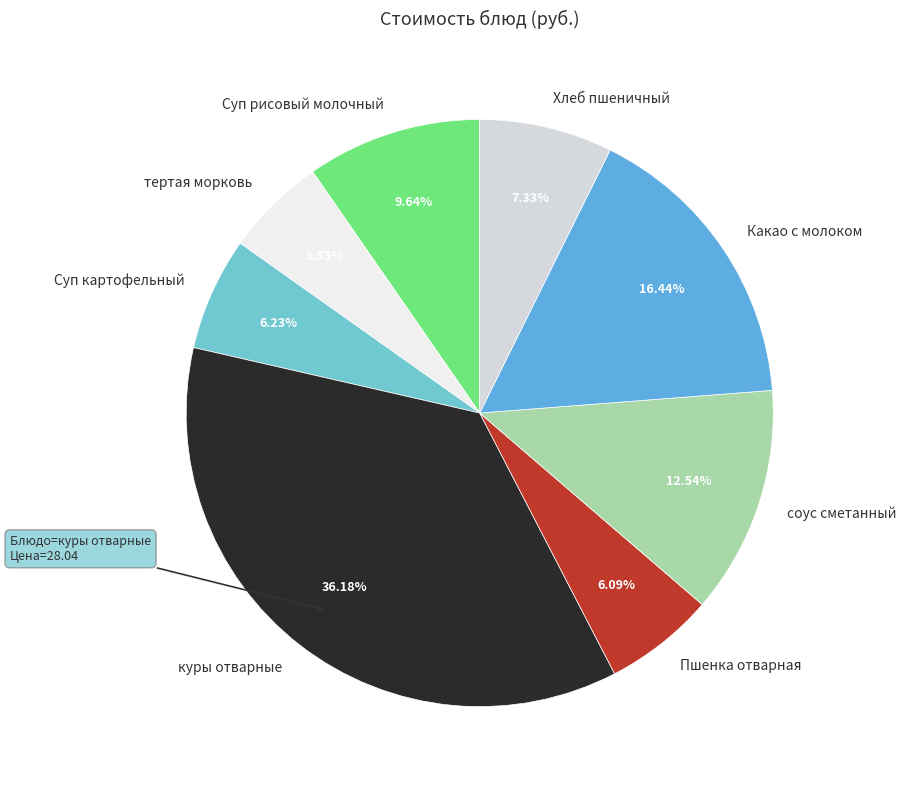

Do Суп рисовый молочный and Хлеб пшеничный together represent more than half of the pie?

No